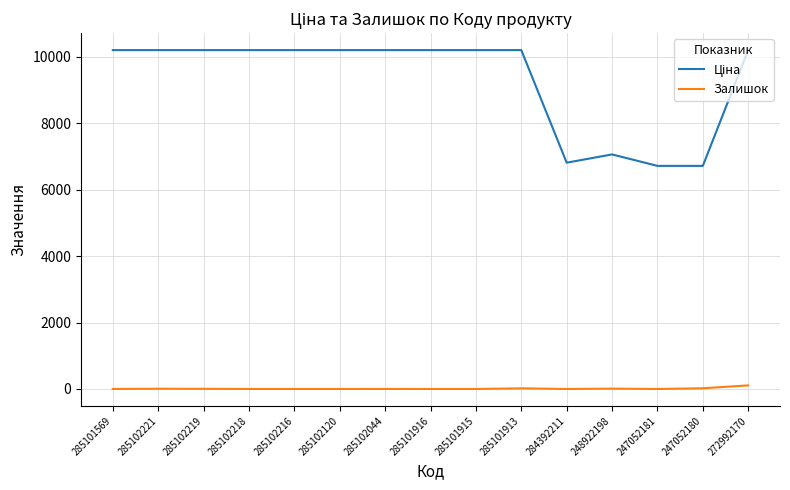

What is the greatest value displayed?

10196.7